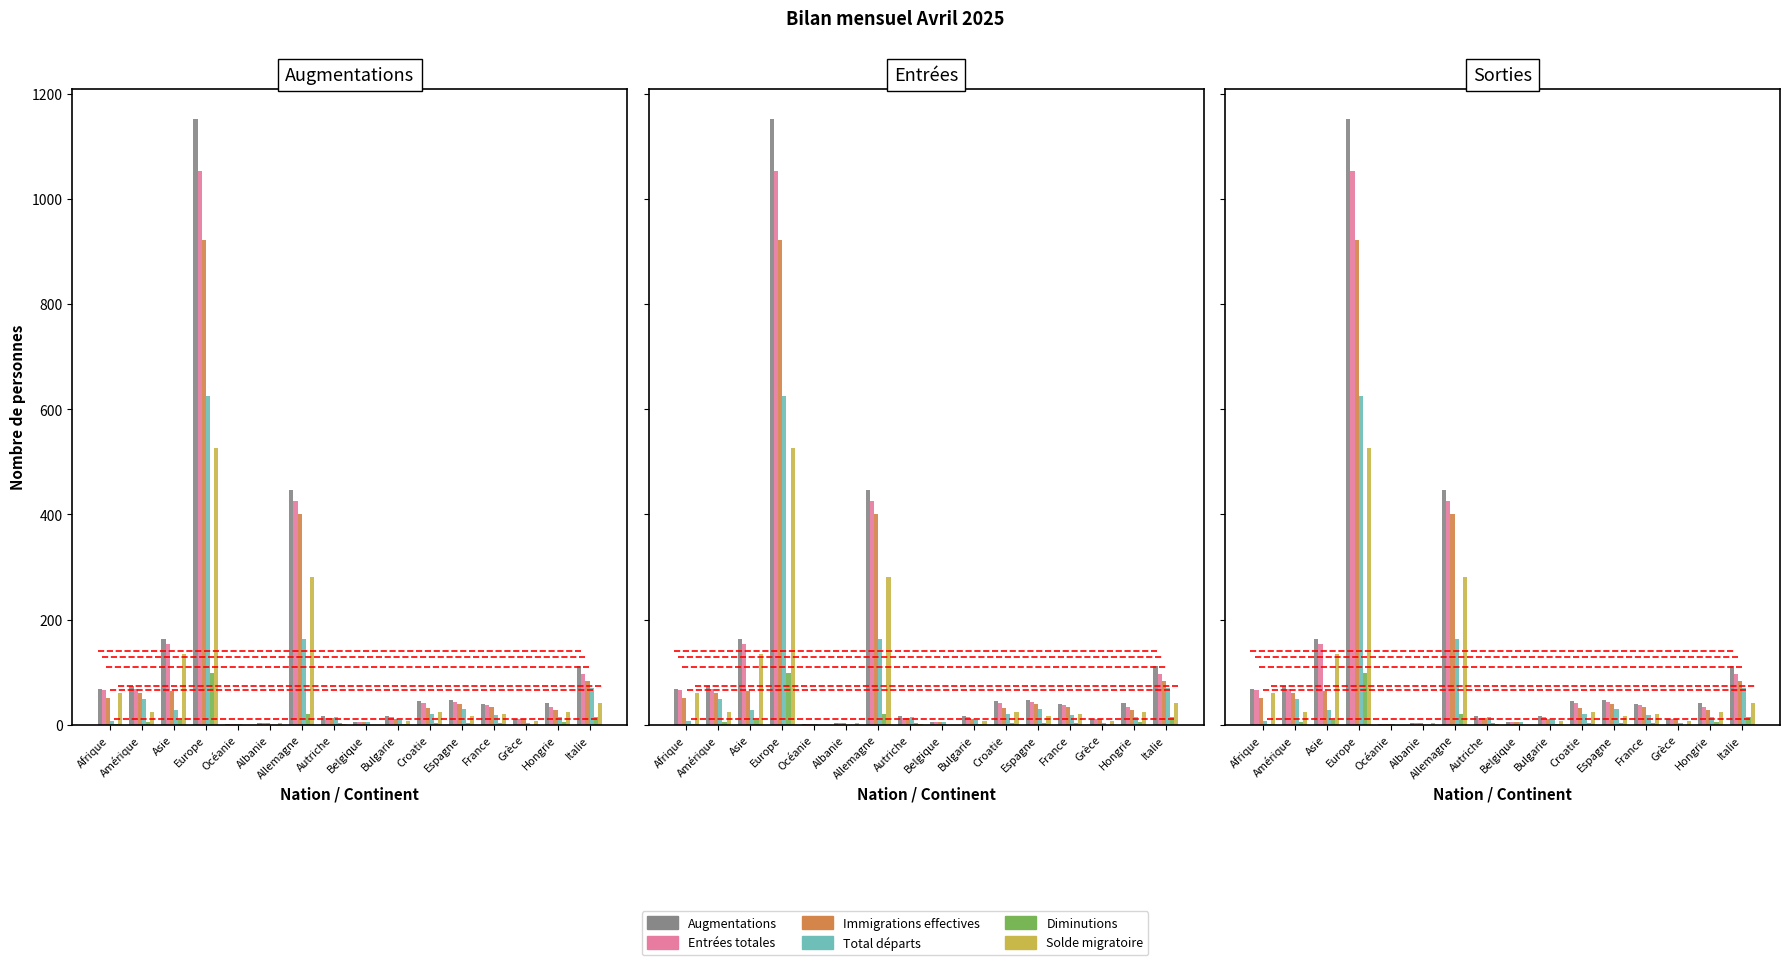

Which category has the lowest value across all series?

Albanie